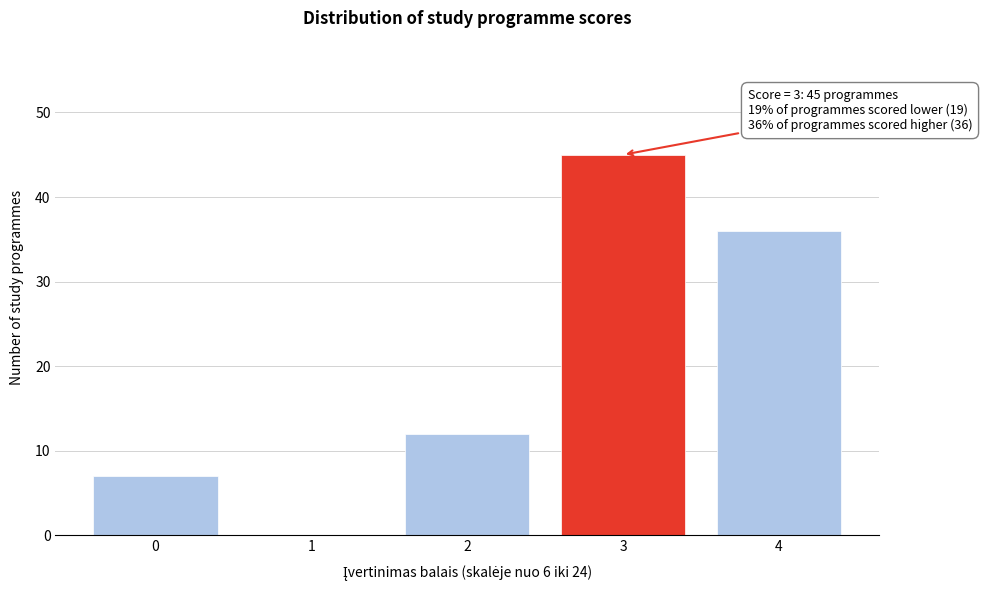

Reading left to right, extract all data points from this chart.

0=7	1=0	2=12	3=45	4=36